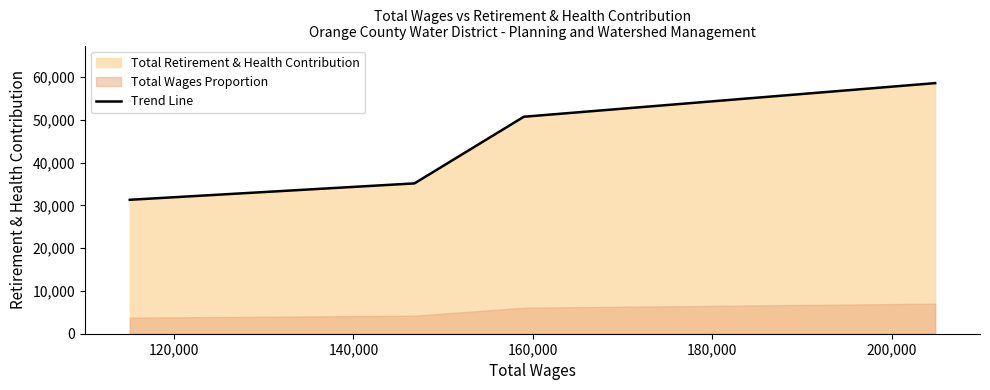

What is the highest value of the Trend Line series?

58582